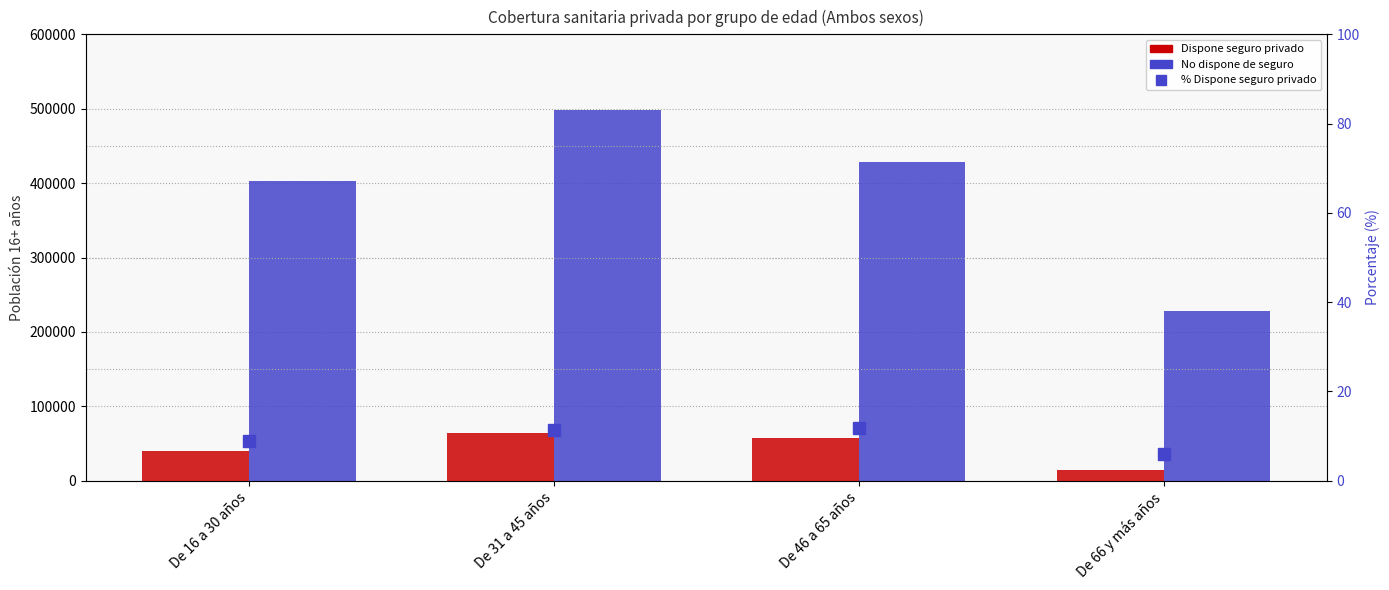

At De 46 a 65 años, list the series in order from smallest to largest.

% Dispone seguro privado, Dispone seguro privado, No dispone de seguro